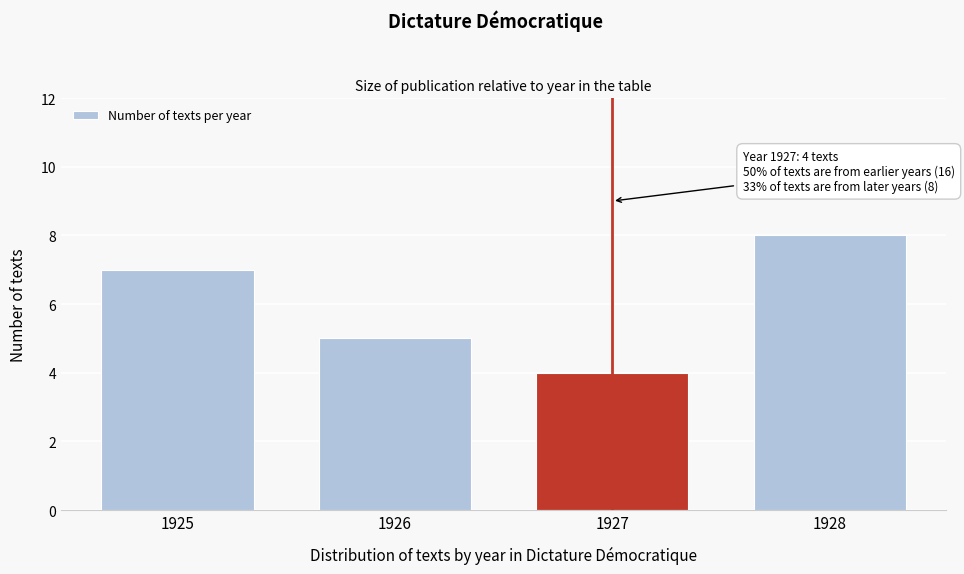

Reading left to right, list all the values displayed in this chart.

7	5	4	8